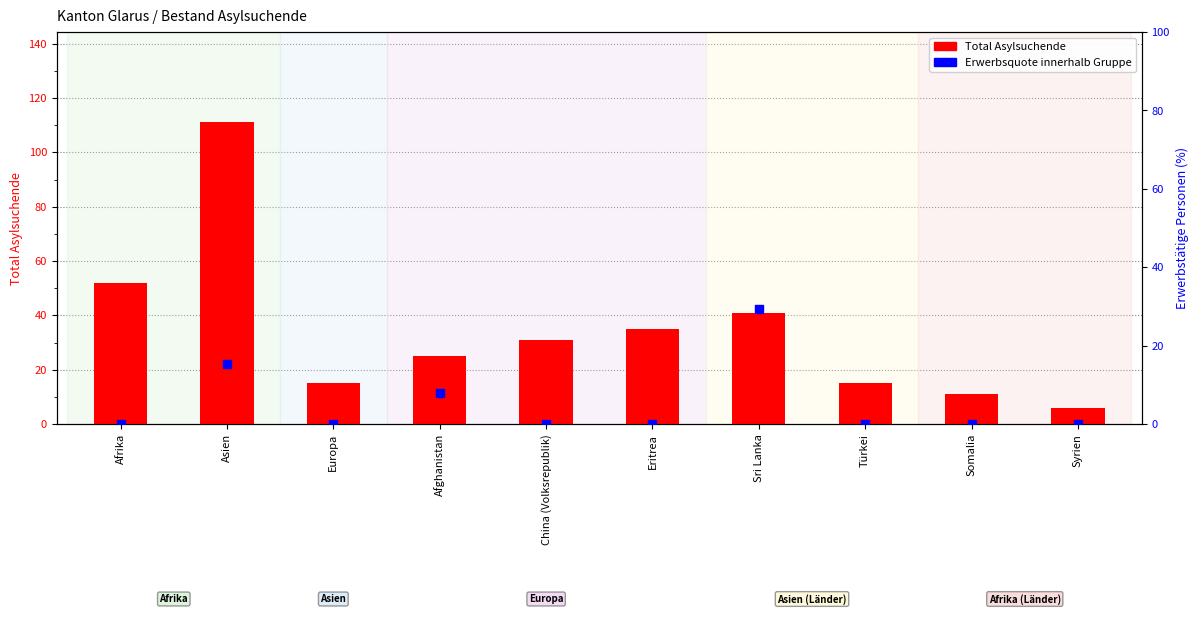

At which category is the sum across all series the highest?

Asien